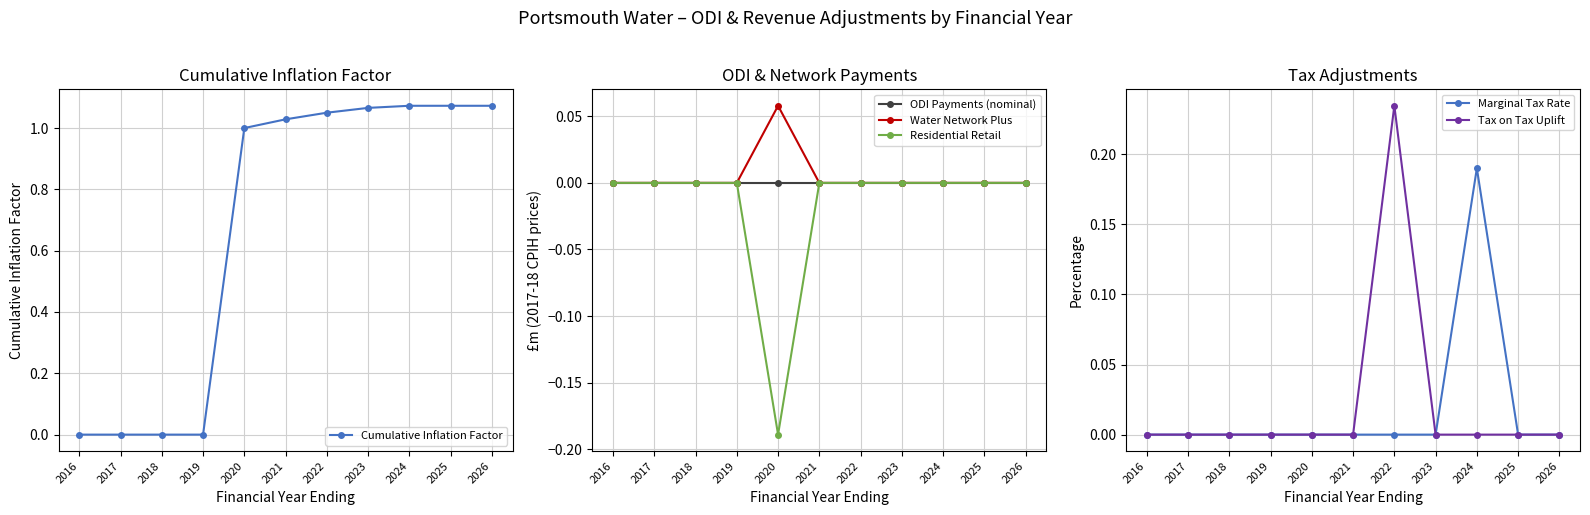

The value of Water Network Plus at 2016 is 0.0. True or false?

True